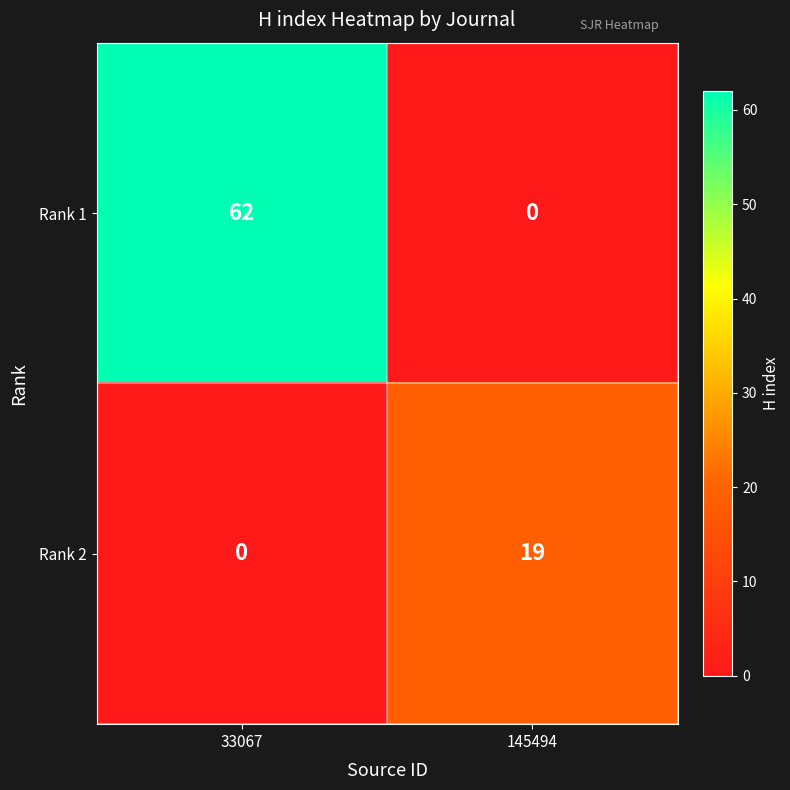

What is the sum of the Rank 2 values at 145494 and 33067?

19